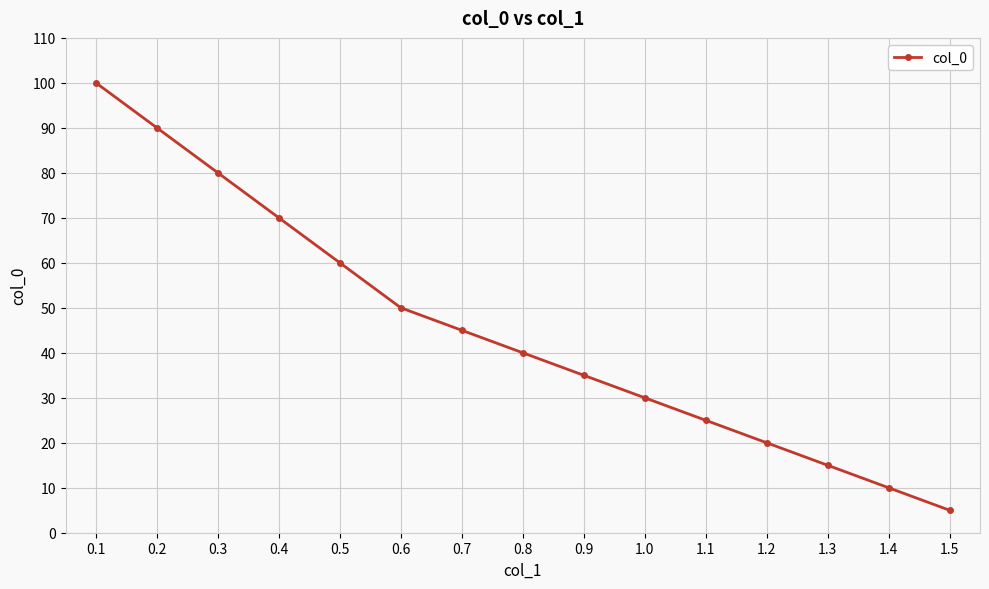

List the labels in order of value, smallest first.

1.5, 1.4, 1.3, 1.2, 1.1, 1.0, 0.9, 0.8, 0.7, 0.6, 0.5, 0.4, 0.3, 0.2, 0.1